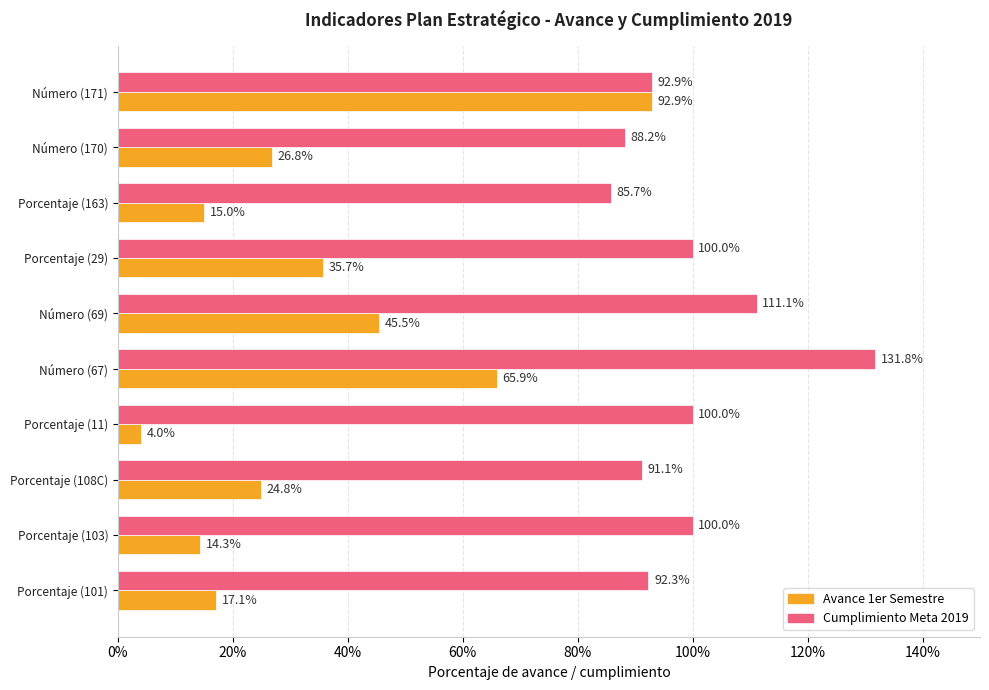

Which series has the widest spread of values?

Avance 1er Semestre